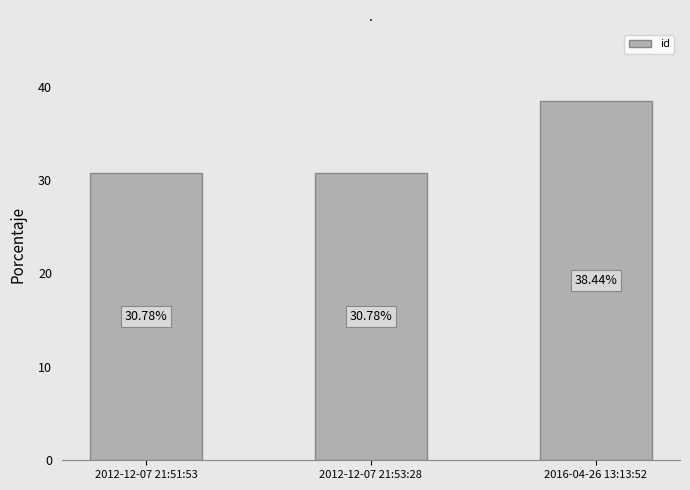

What is the change in value from 2012-12-07 21:51:53 to 2016-04-26 13:13:52?

+7.7